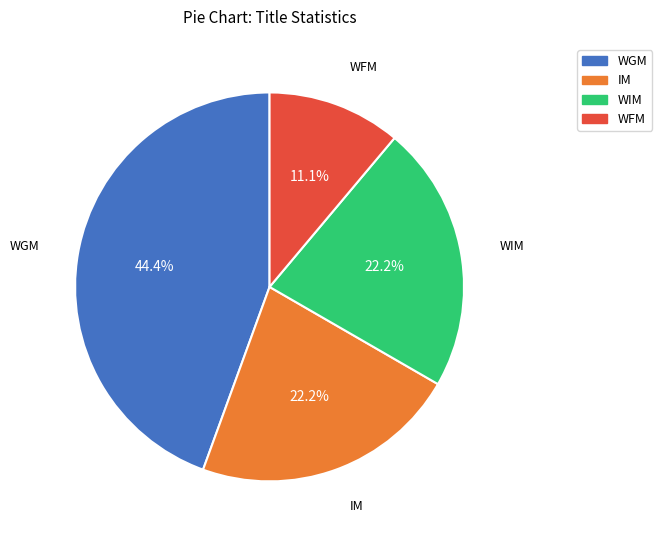

What percentage do WGM and WIM together represent?

66.7%